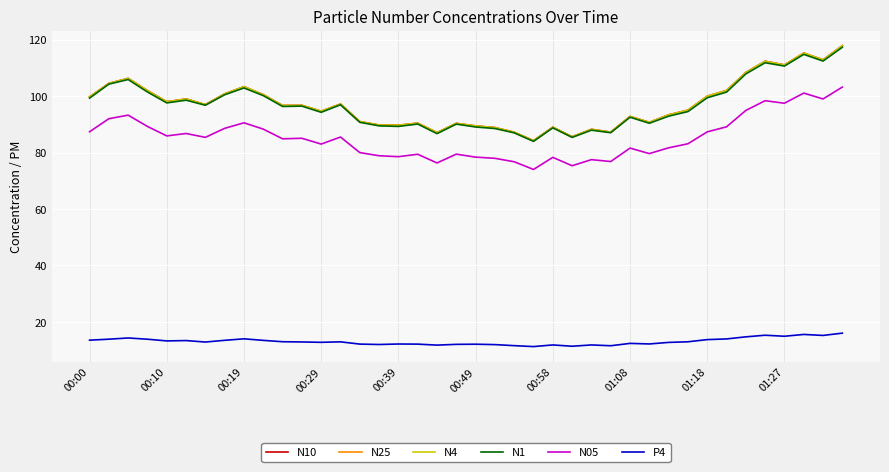

How many series are shown in this chart?

6